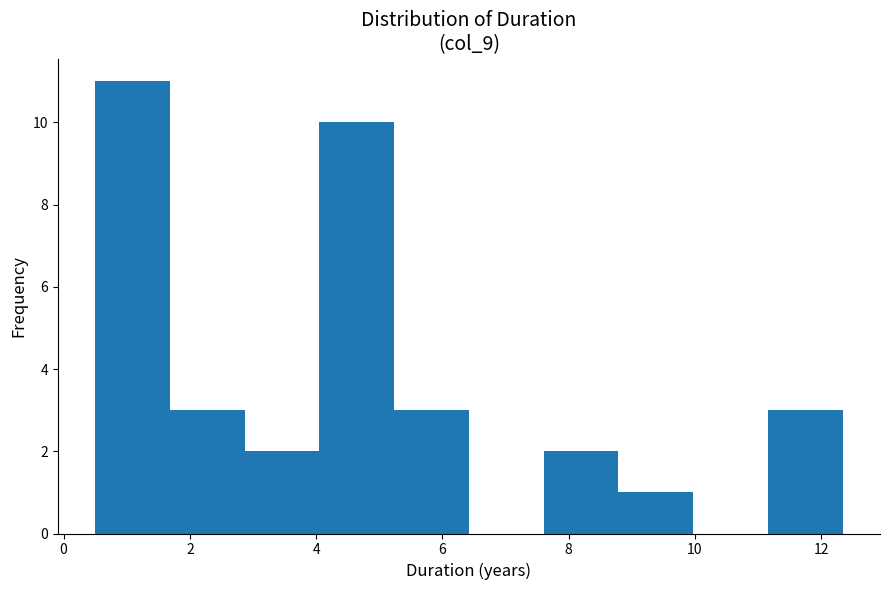

How tall is the bar that spans 7.6 to 8.8 on the x-axis? Neither the bar edges nor the heights are printed on the chart, so give them approximately, as read against the axes.

2